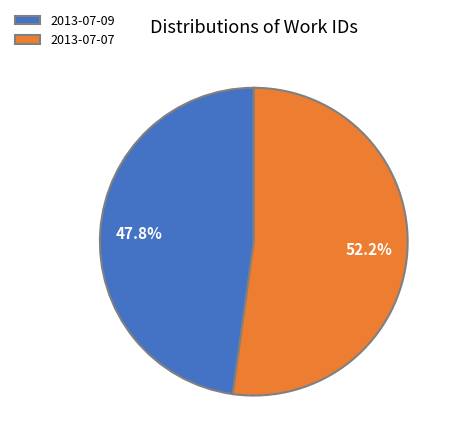

Is it true that 2013-07-07 is 52% of the pie?

True